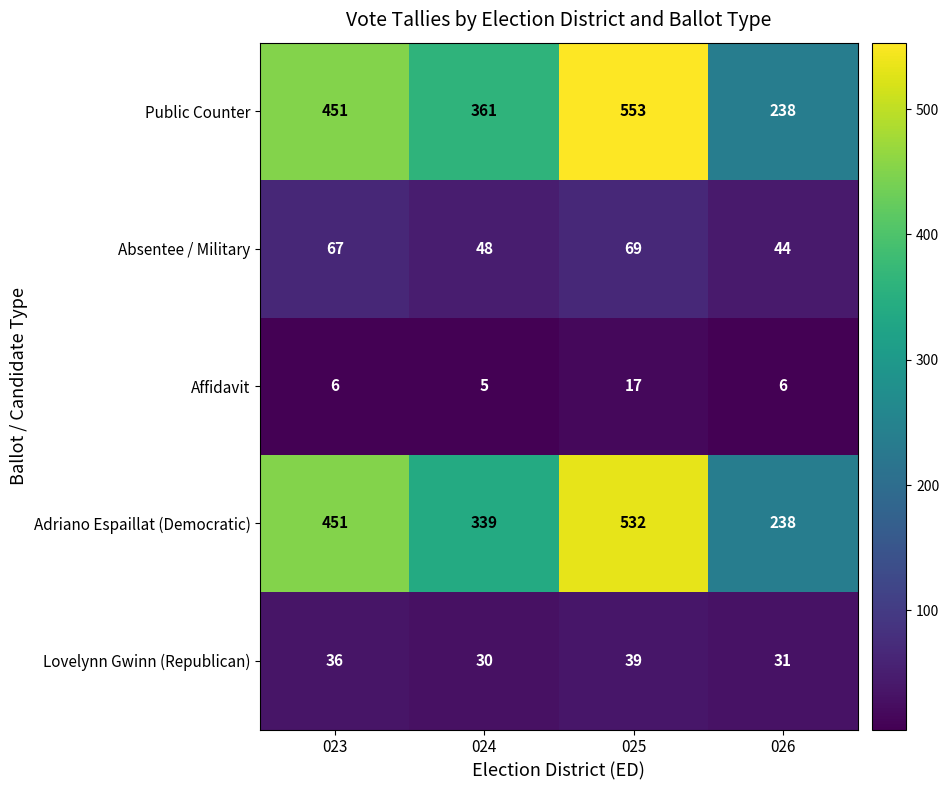

How many data points in Lovelynn Gwinn (Republican) are less than 36?

2